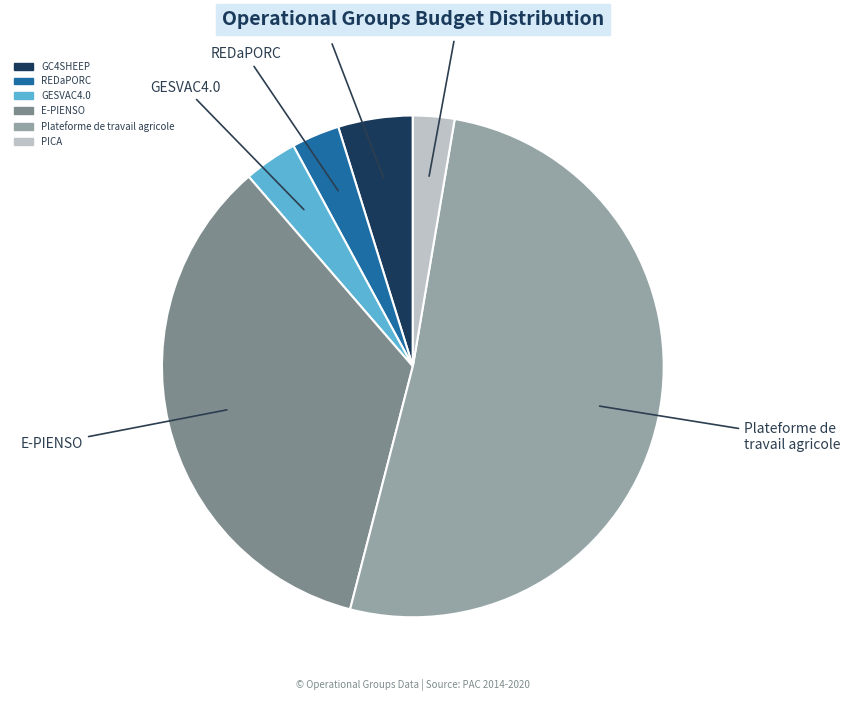

What is the largest slice in the pie chart?

Plateforme de travail agricole